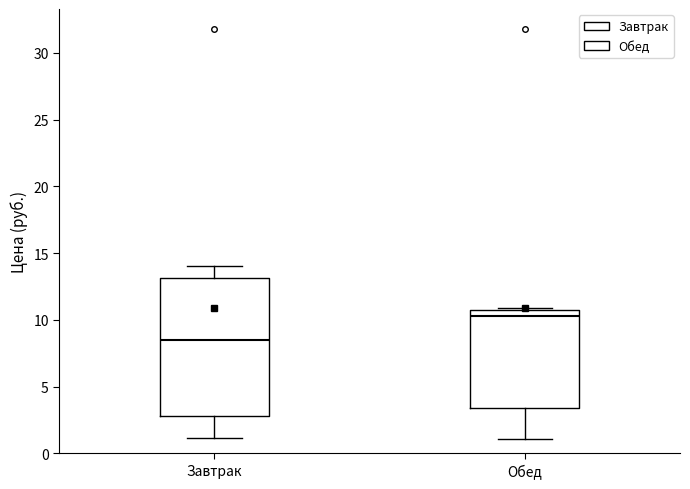

Where does the median line of the box for Завтрак sit on the y-axis? The values are not printed on the chart, so give them approximately, as read against the axis.

8.5